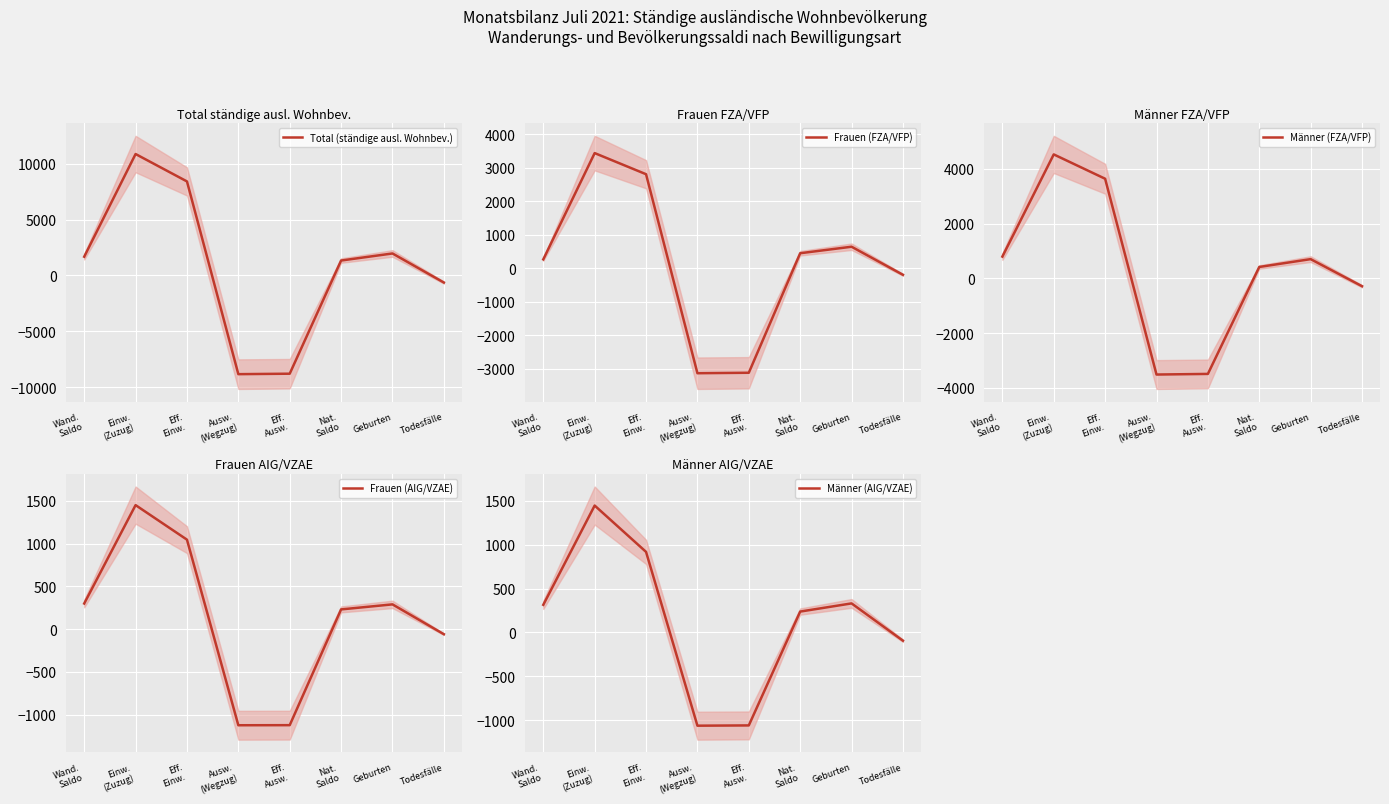

What is the sum of all Männer (FZA/VFP) values?

2796